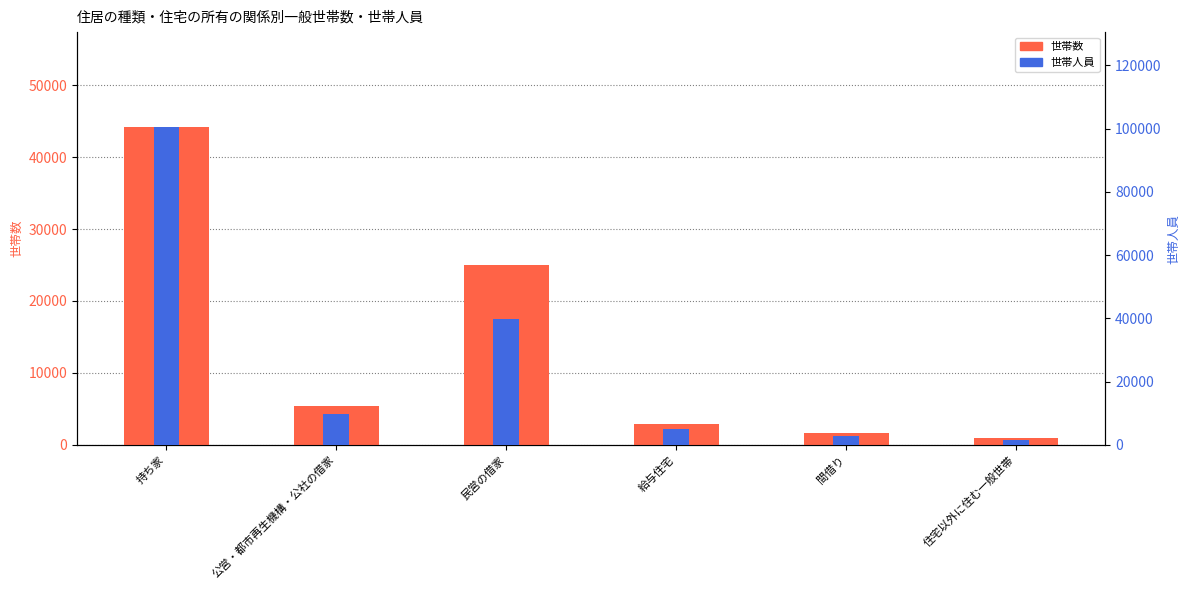

Is the value of 世帯人員 at 給与住宅 greater than the value of 世帯数 at 民営の借家?

No